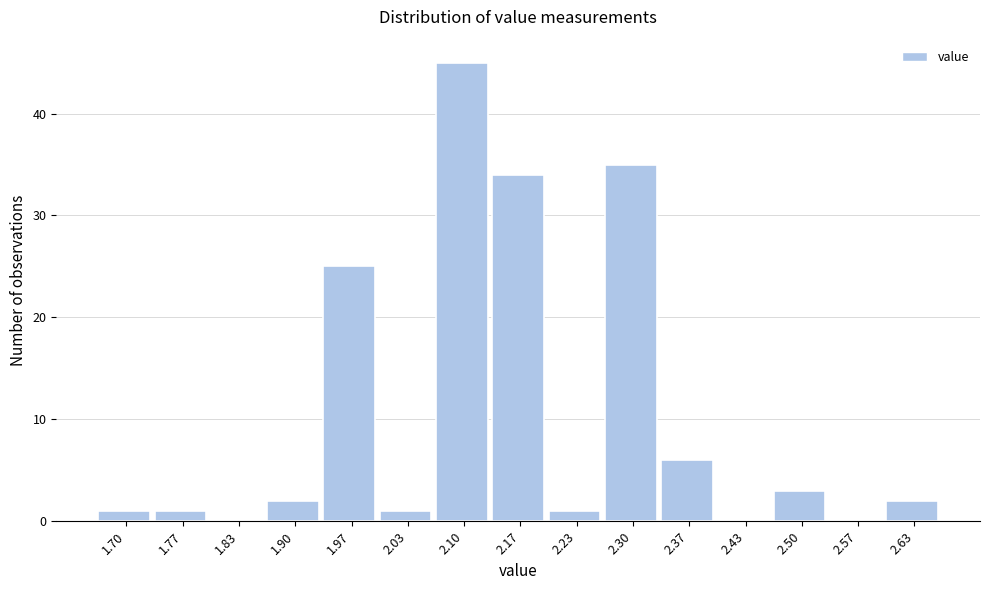

Reading right to left, list all the values displayed in this chart.

2.63=2	2.57=0	2.50=3	2.43=0	2.37=6	2.30=35	2.23=1	2.17=34	2.10=45	2.03=1	1.97=25	1.90=2	1.83=0	1.77=1	1.70=1